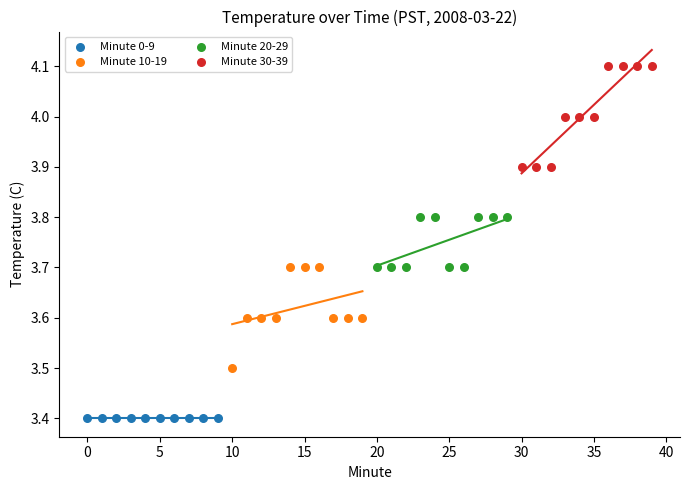

Which series contains the lowest Y value?

Minute 0-9